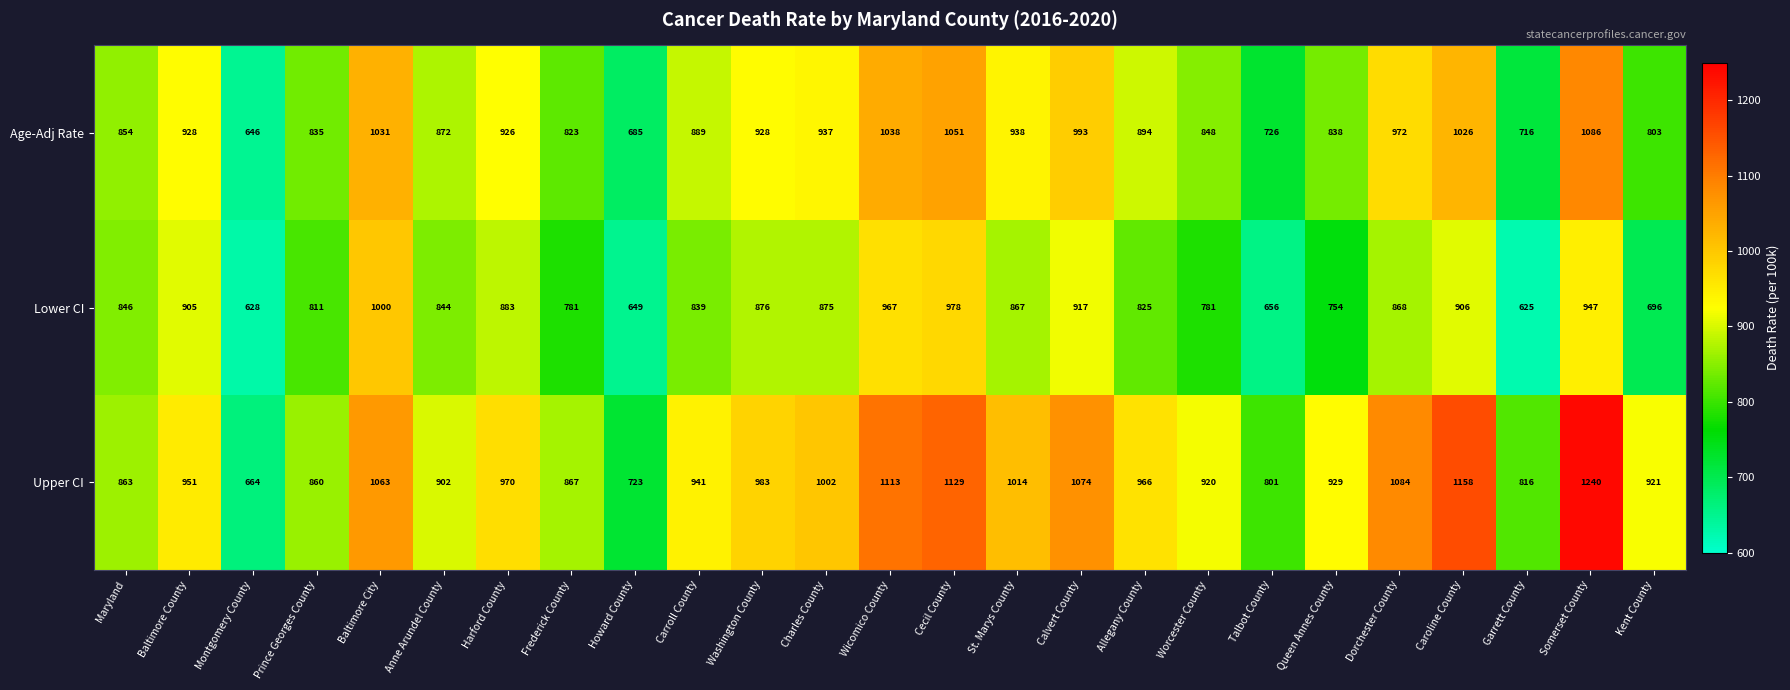

What is the difference between the highest and lowest values at Wicomico County?

146